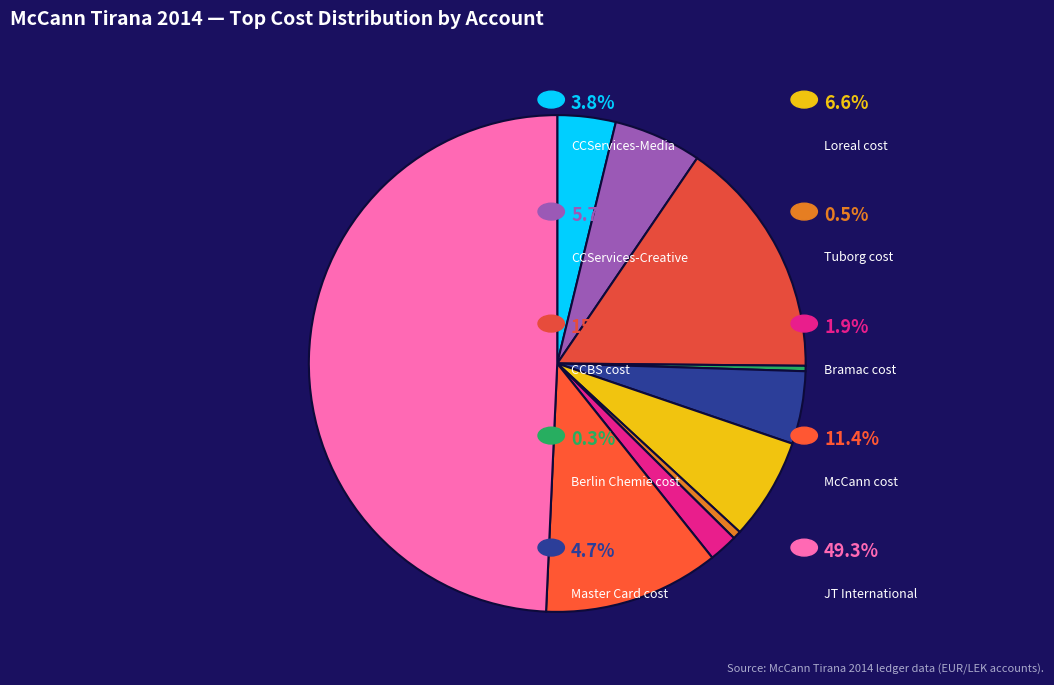

Count the number of slices in the pie.

10